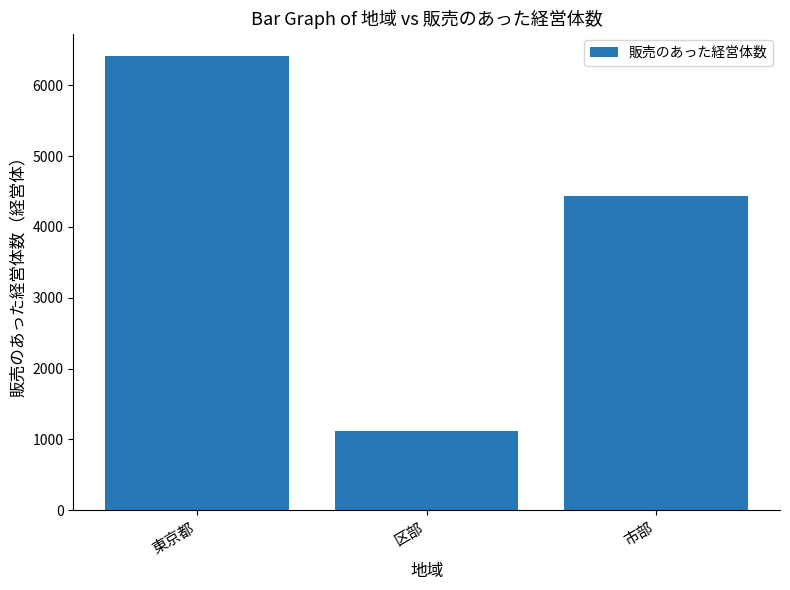

Is it true that the value at 区部 is 1113?

True